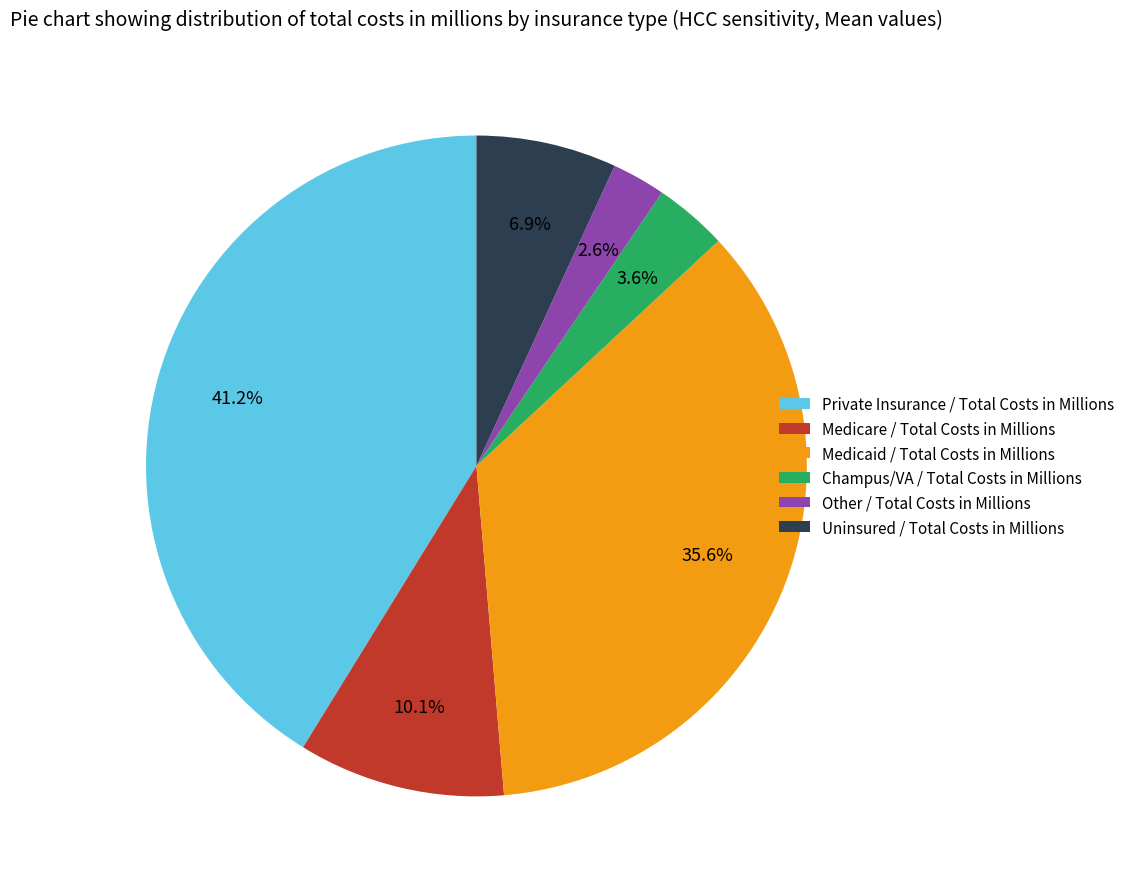

Is there a majority slice in this chart?

No